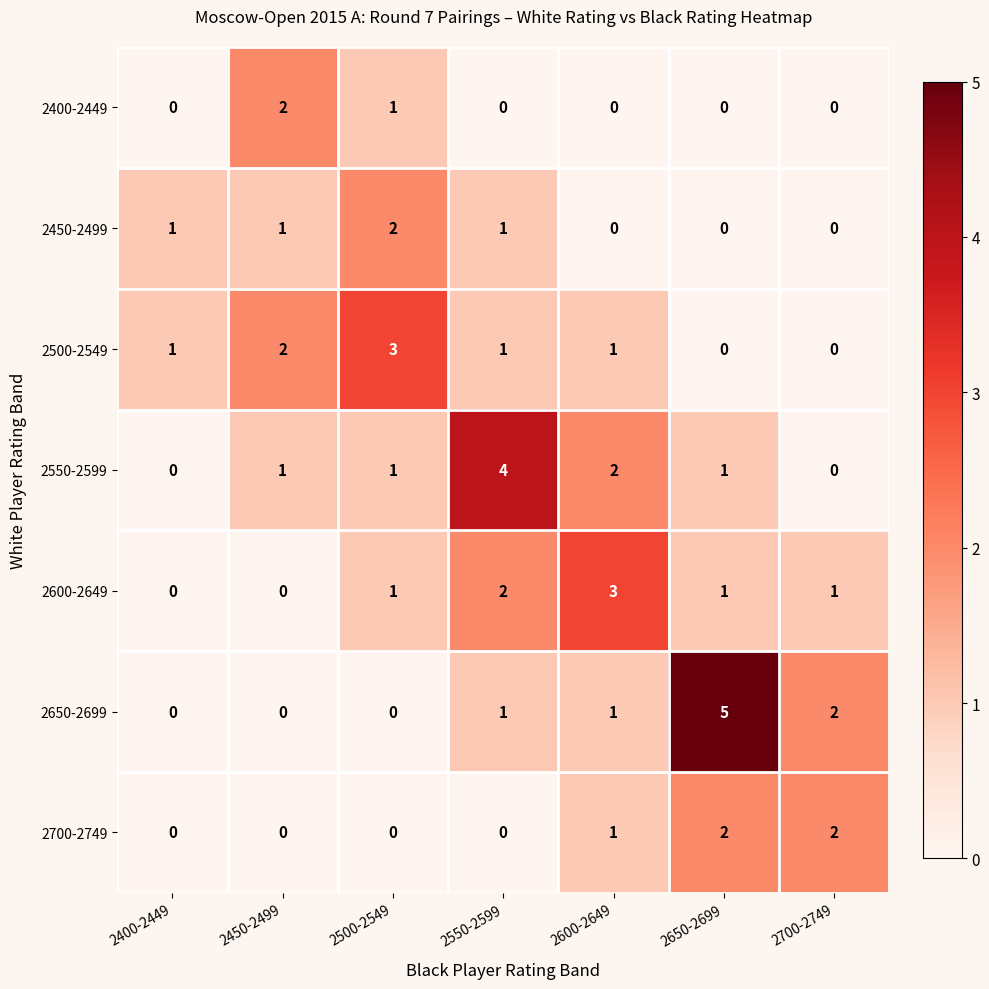

Is the value of 2700-2749 at 2450-2499 greater than the value of 2600-2649 at 2550-2599?

No